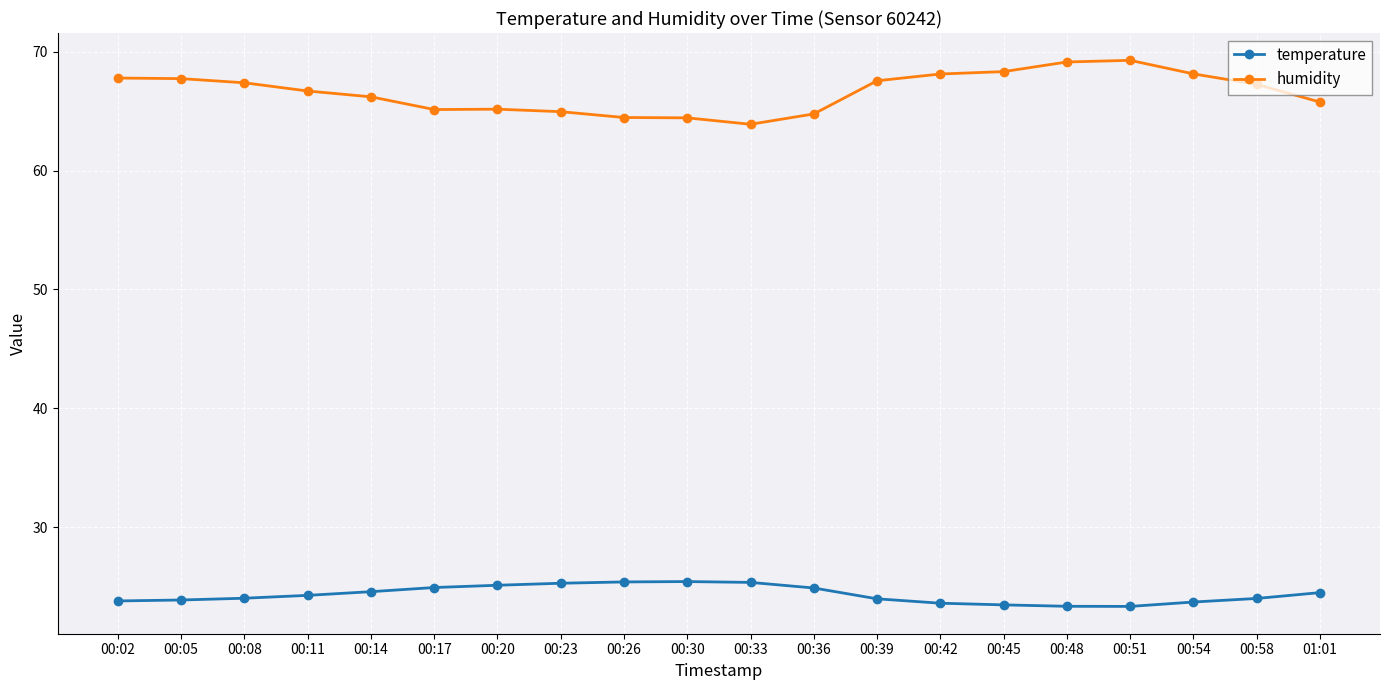

The temperature series shows 41.4 at 00:17. True or false?

False